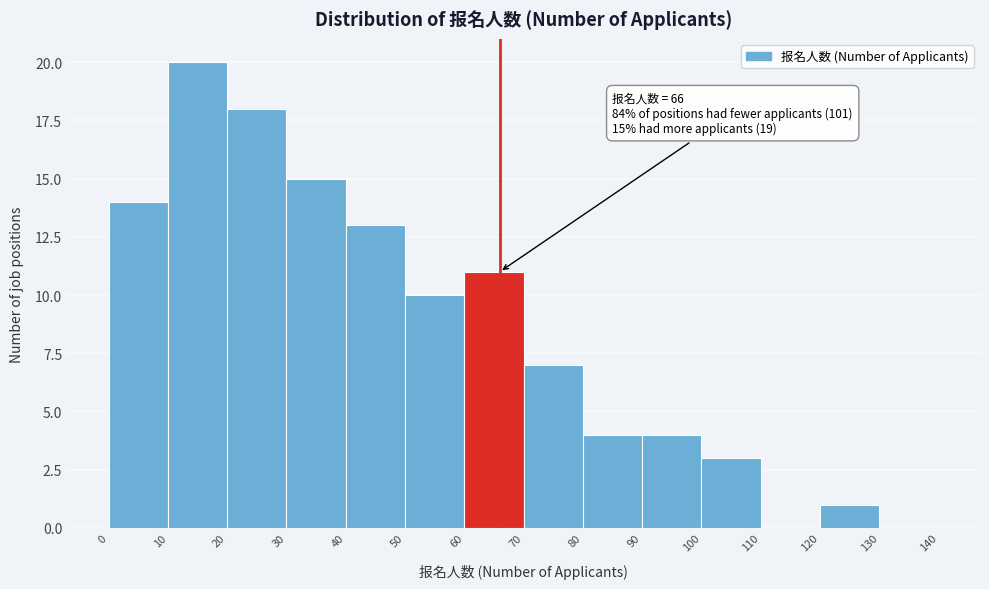

Which range on the x-axis has the tallest bar?

10 to 20